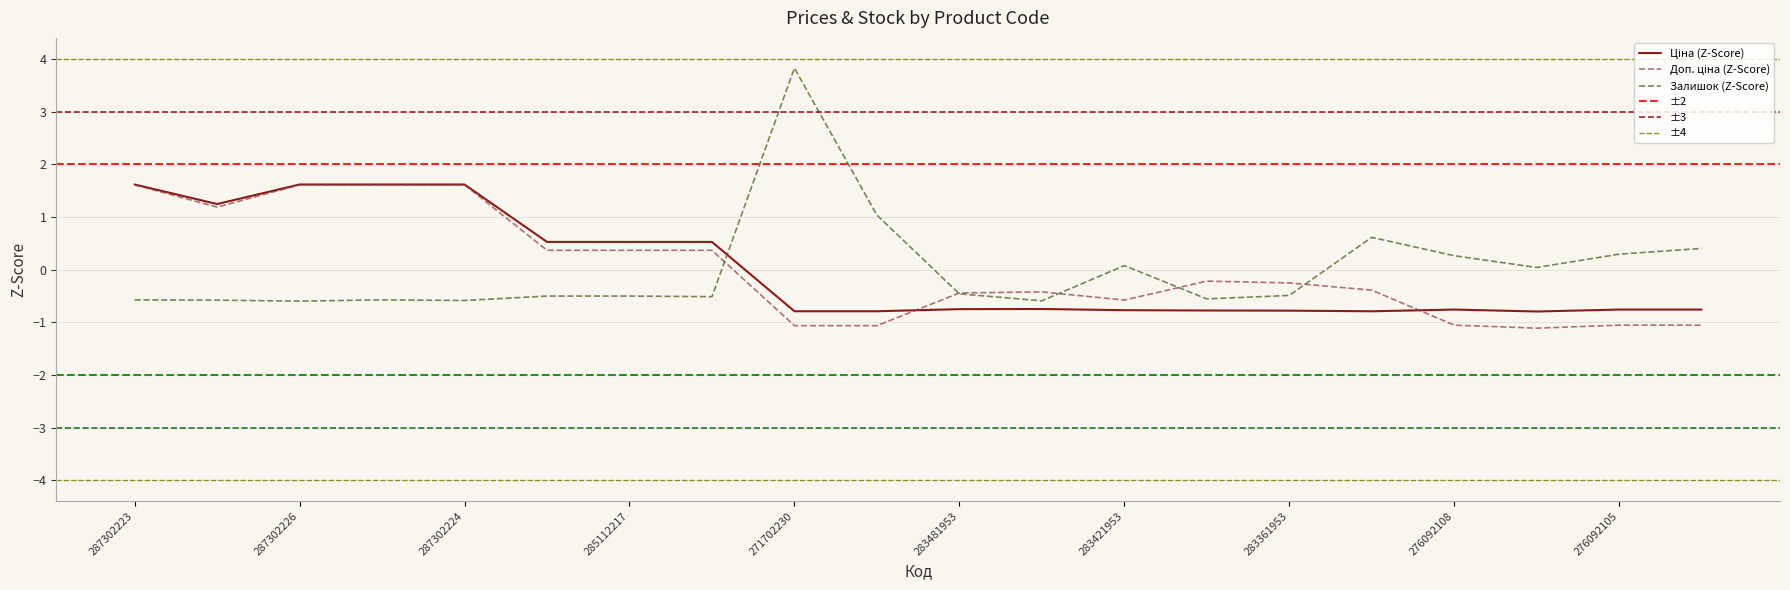

At which category is the sum across all series the highest?

287302223